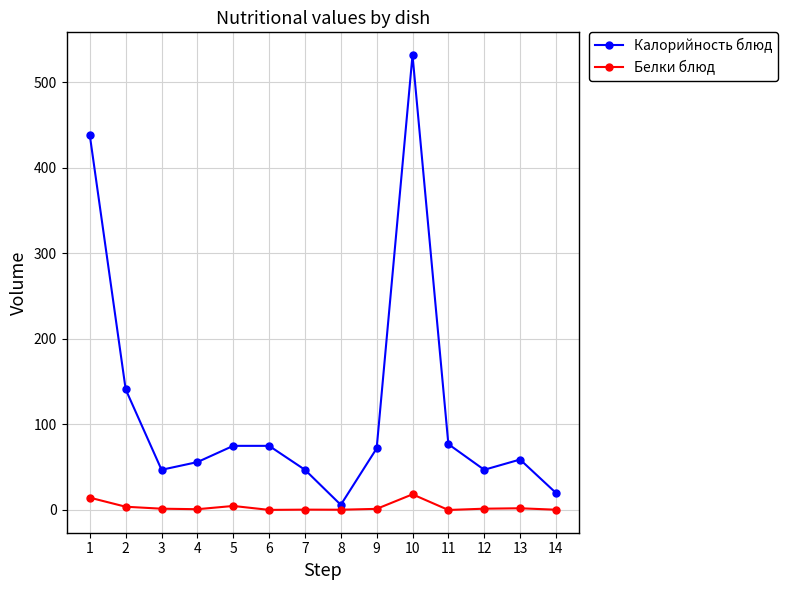

How many interior local valleys does the Калорийность блюд series have?

3